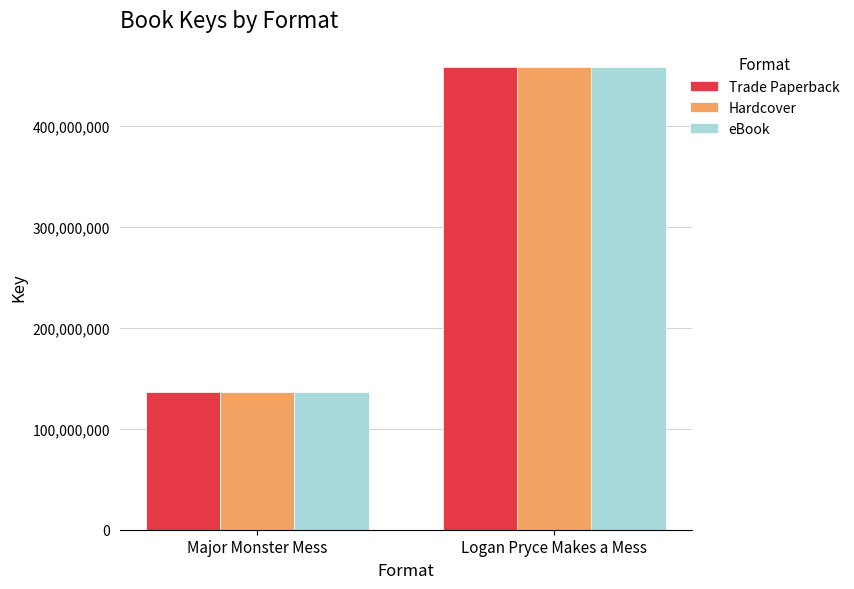

What is the value of the Hardcover bar at the 1st from the left?

136318443